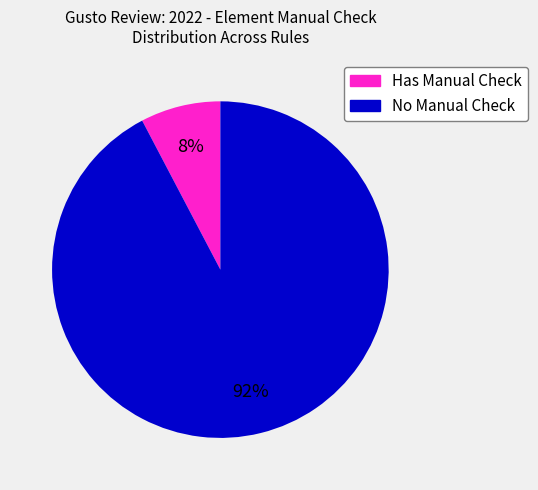

How many slices are in this pie chart?

2